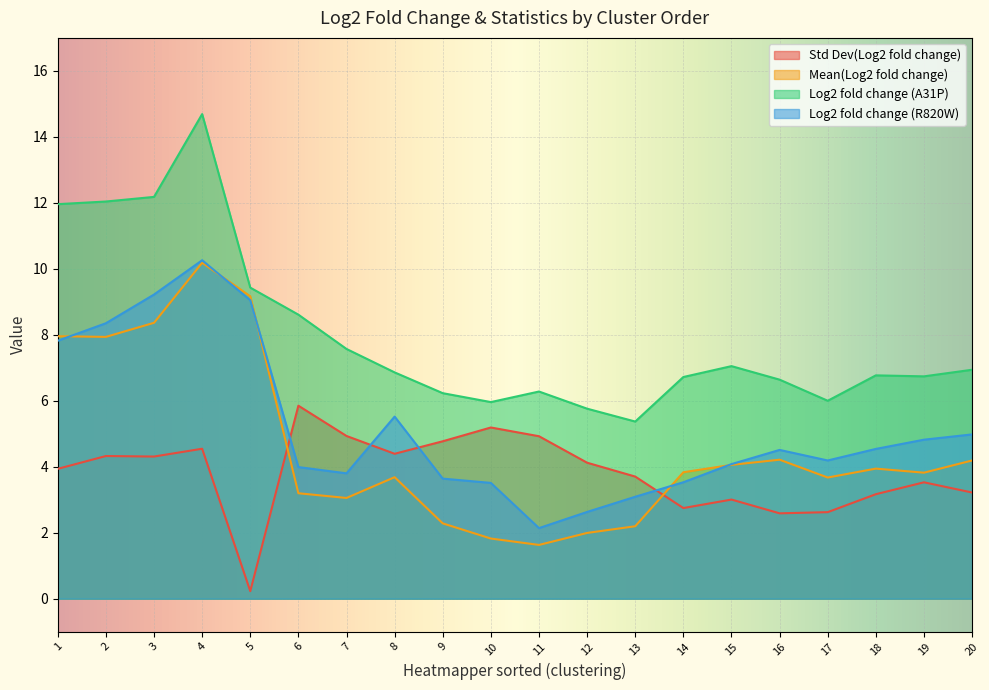

What is the difference between the second highest and second lowest values in the Mean(Log2 fold change) series?

7.3